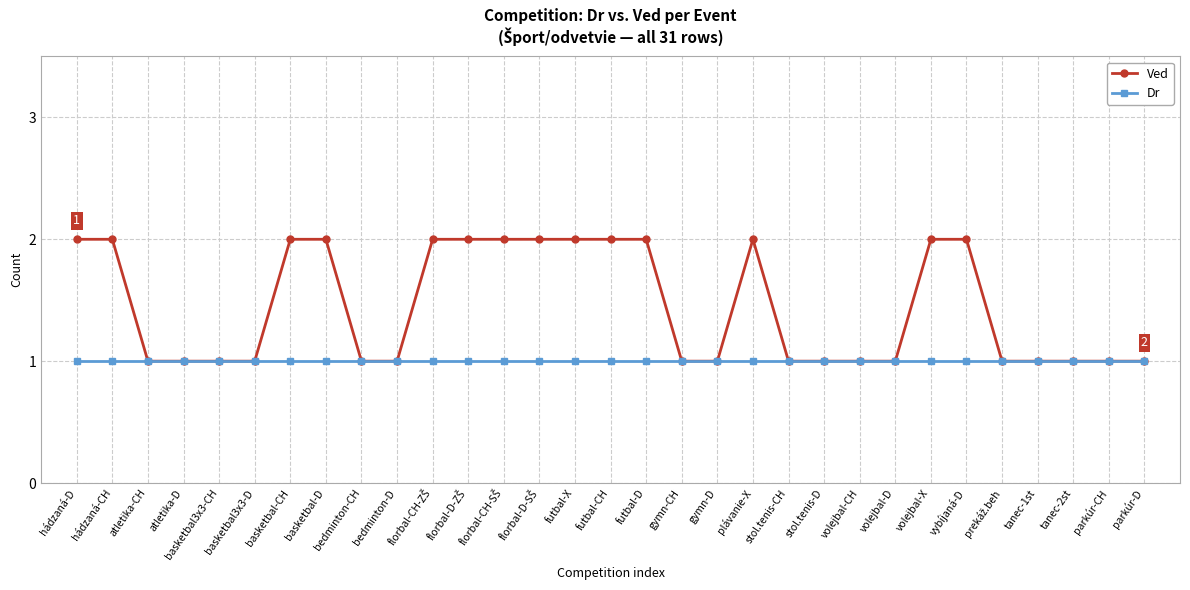

What position from the right is parkúr-D?

1